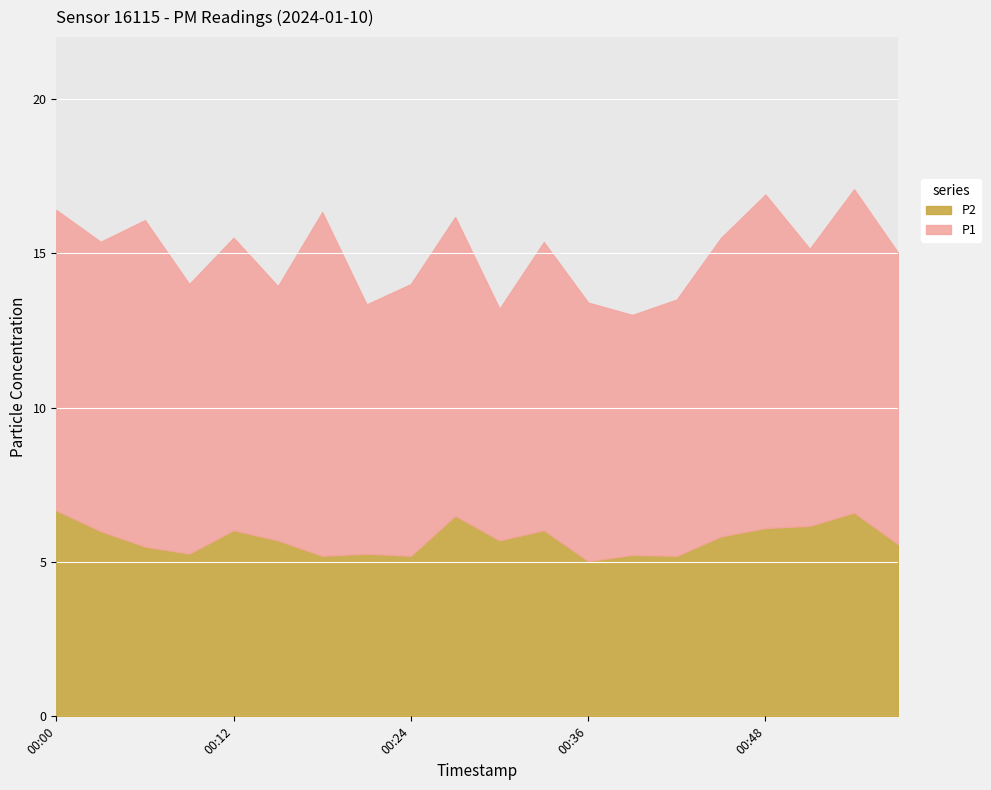

Count the number of categories in the chart.

20